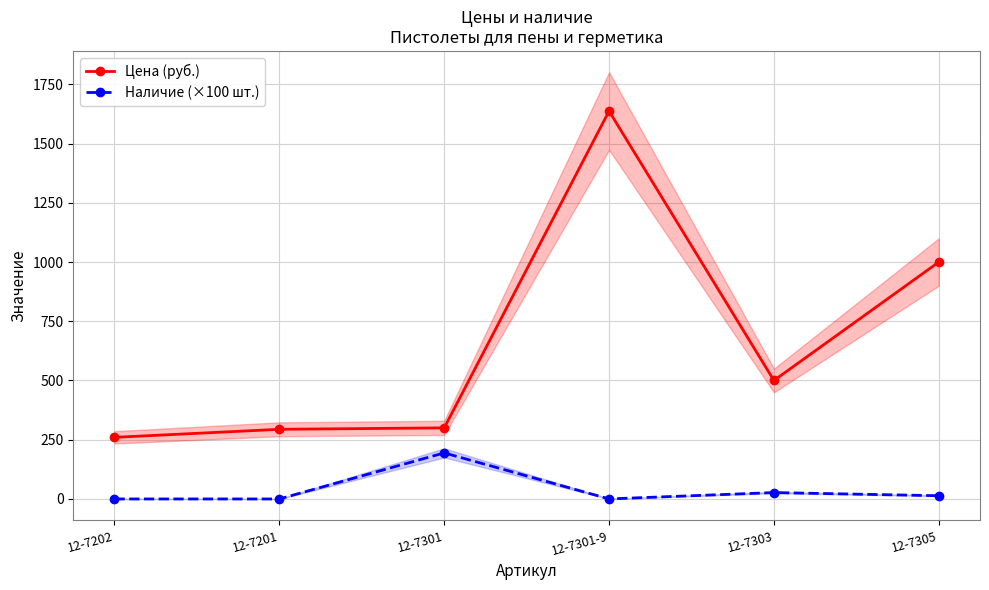

Is the value of Наличие (×100 шт.) at 12-7303 greater than the value of Цена (руб.) at 12-7301-9?

No